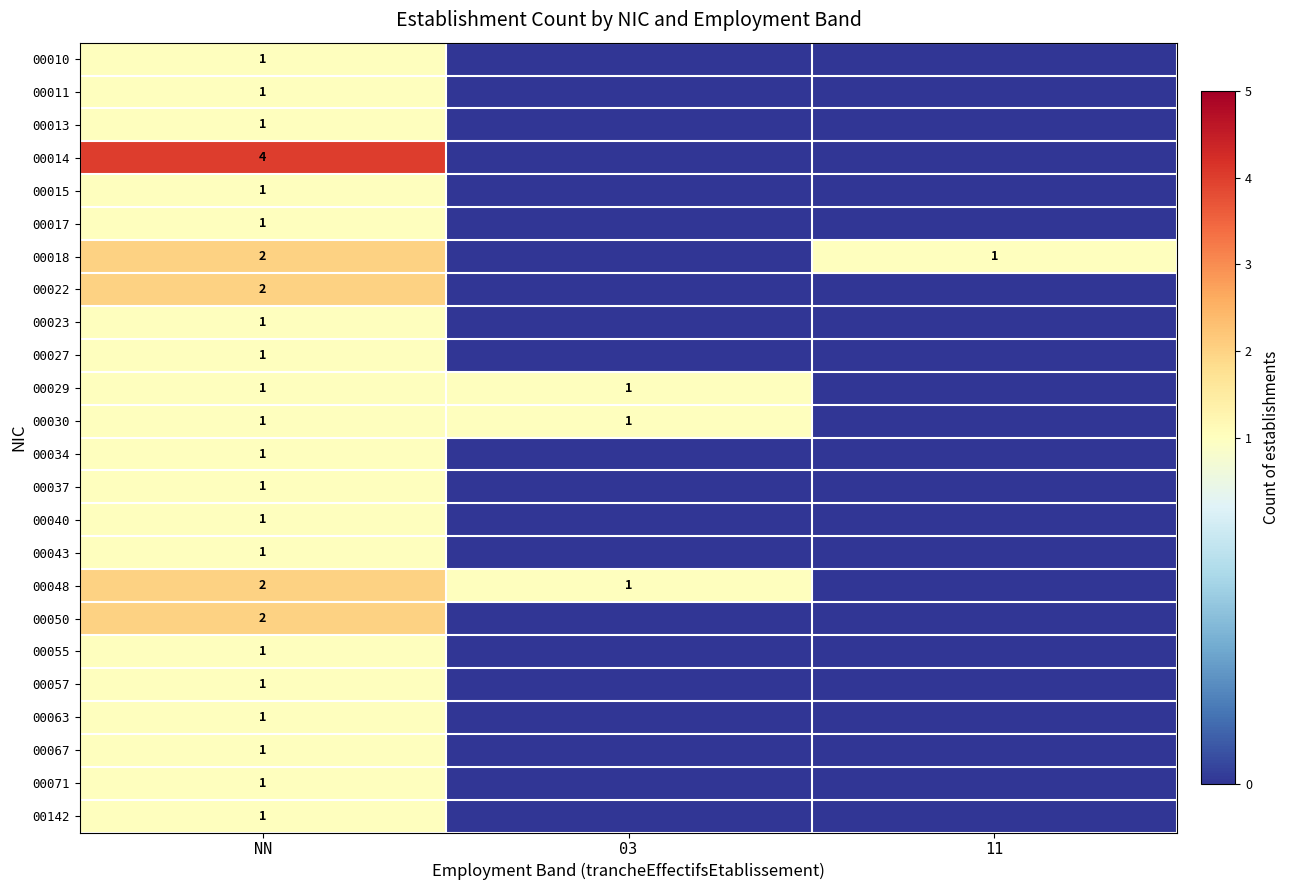

True or false: 00023 has a value of 1 at NN.

True